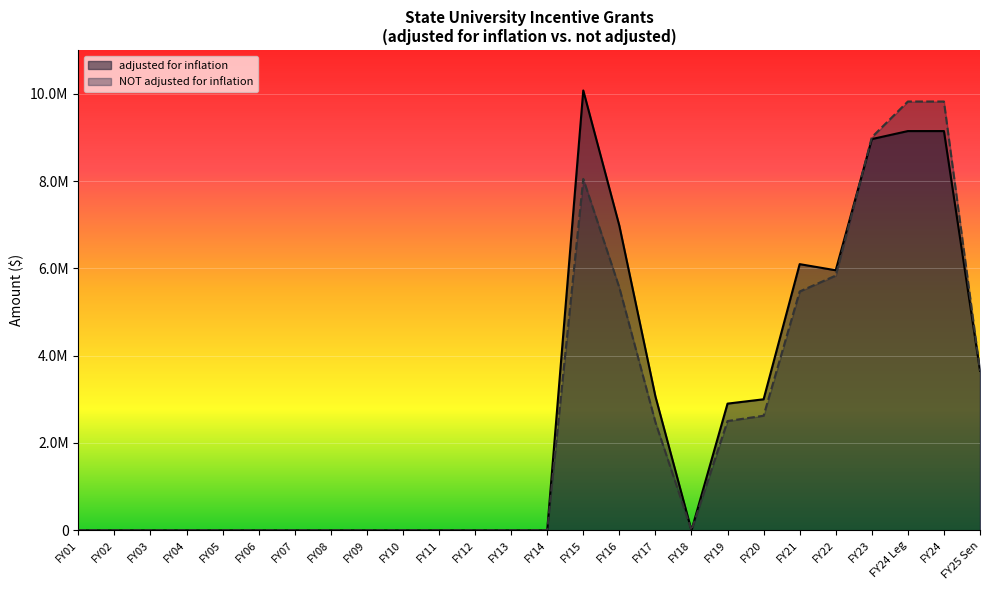

Rank the series at FY10 from highest to lowest value.

adjusted for inflation, NOT adjusted for inflation